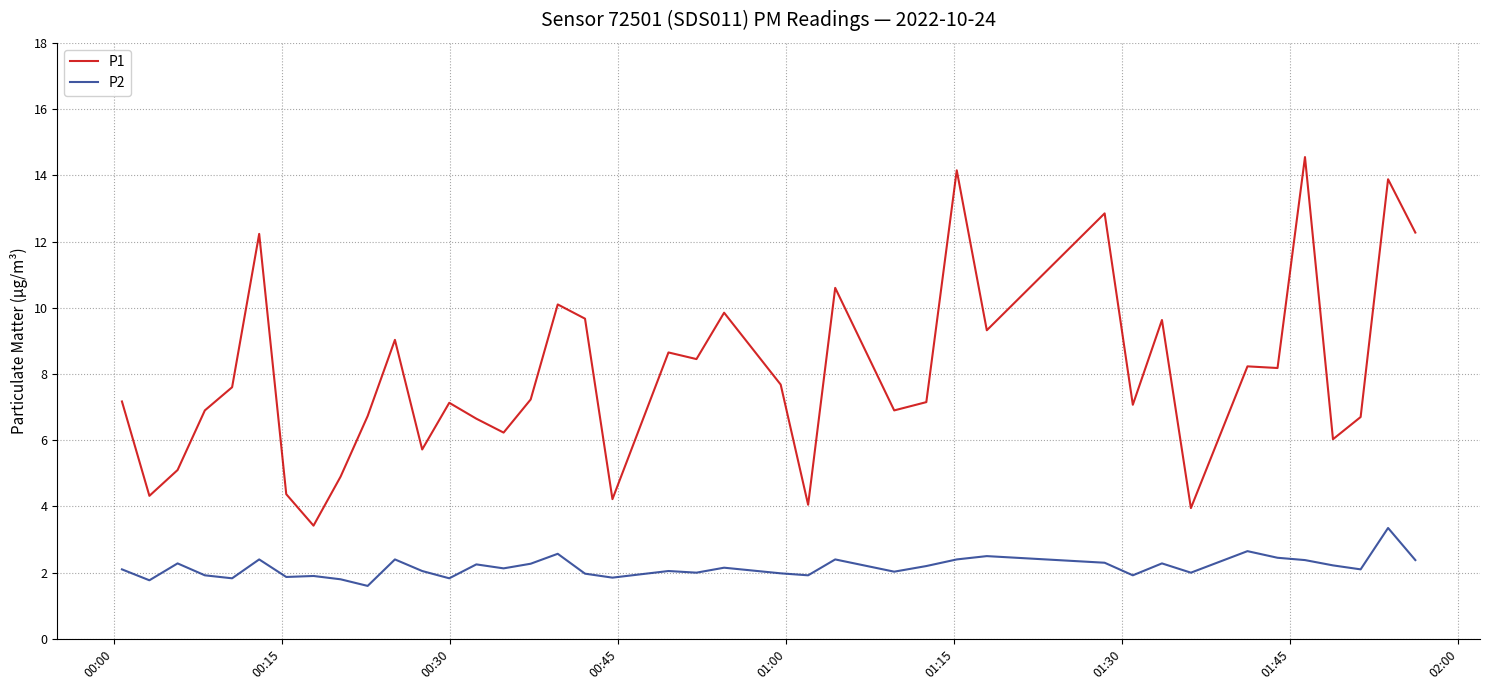

In P2, how many points are higher than both neighbors (excluding endpoints)?

13